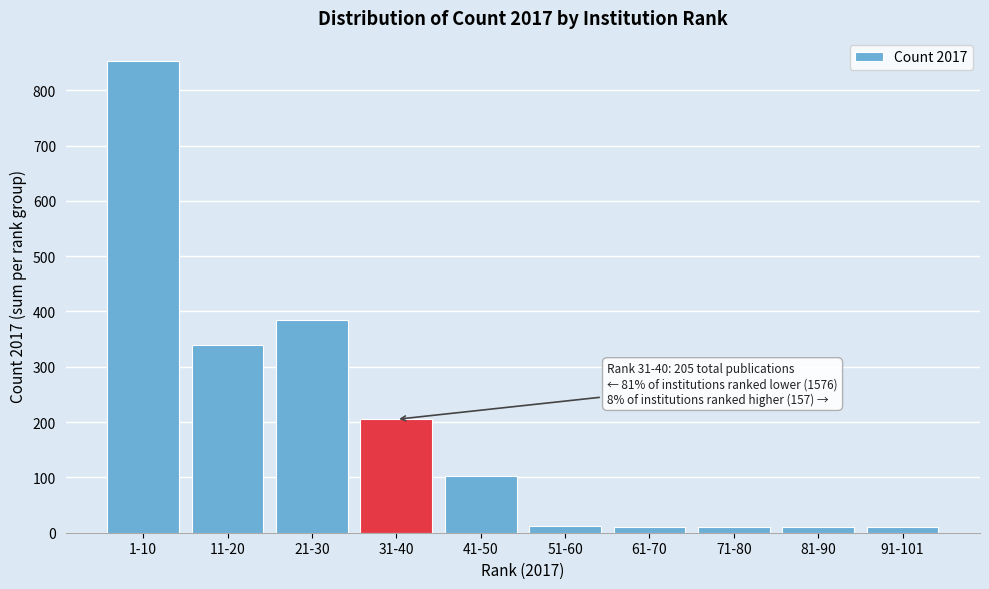

What is the label of the 5th bar from the right?

51-60